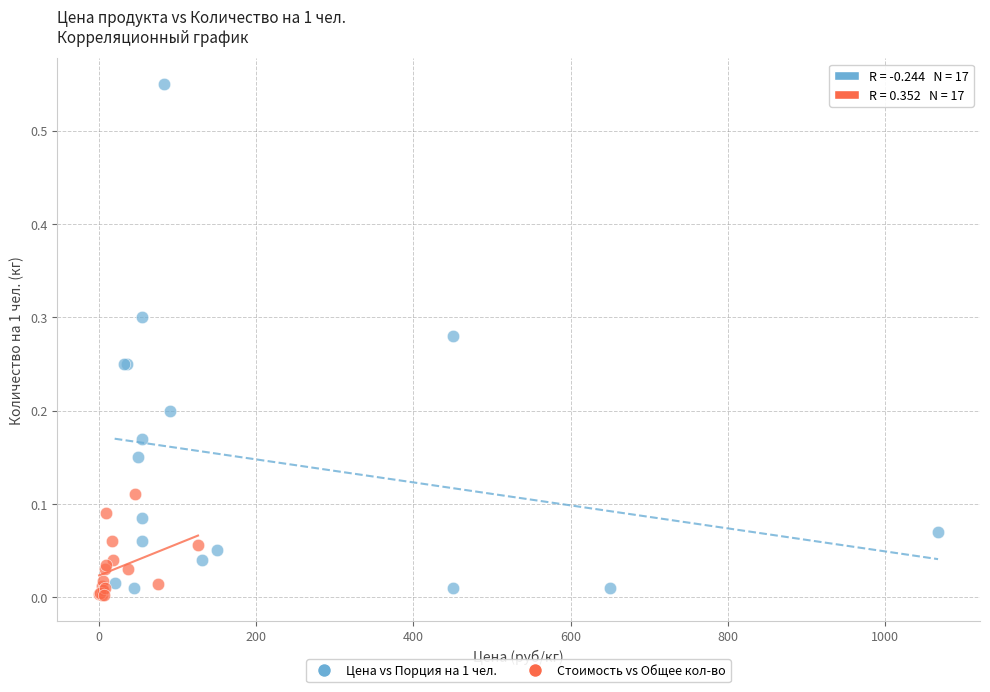

Which series has the widest spread of Y values?

Цена vs Порция на 1 чел.